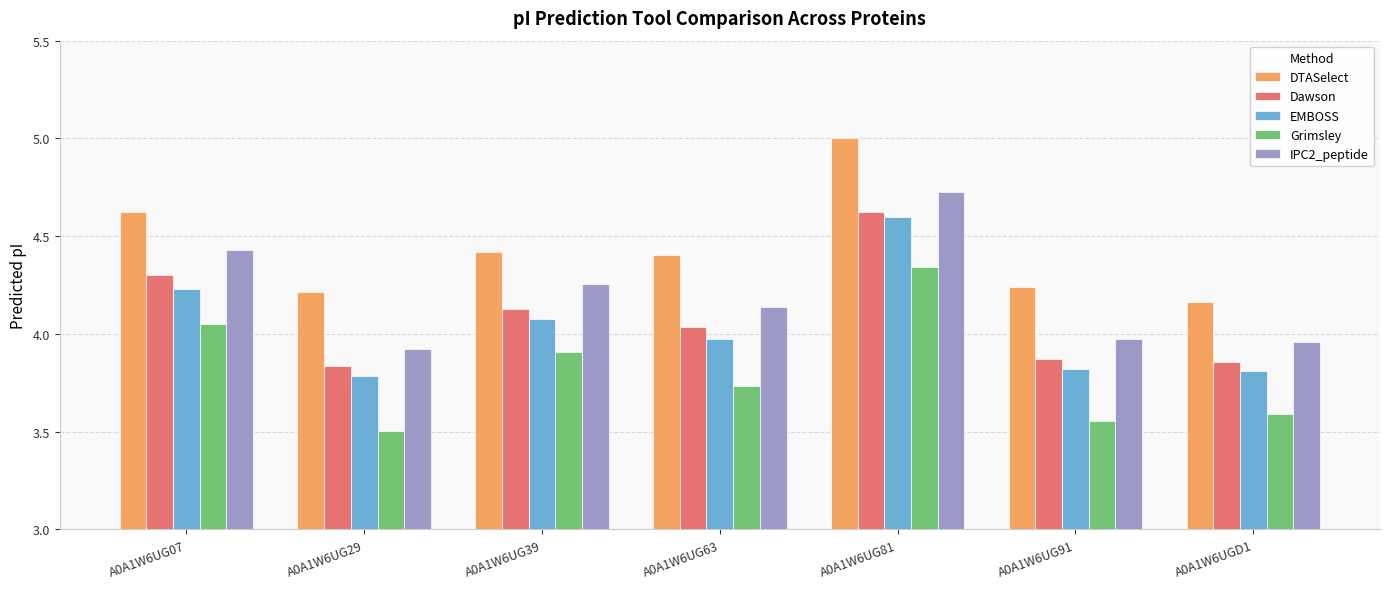

Is it true that EMBOSS equals 3.8 at A0A1W6UG29?

True